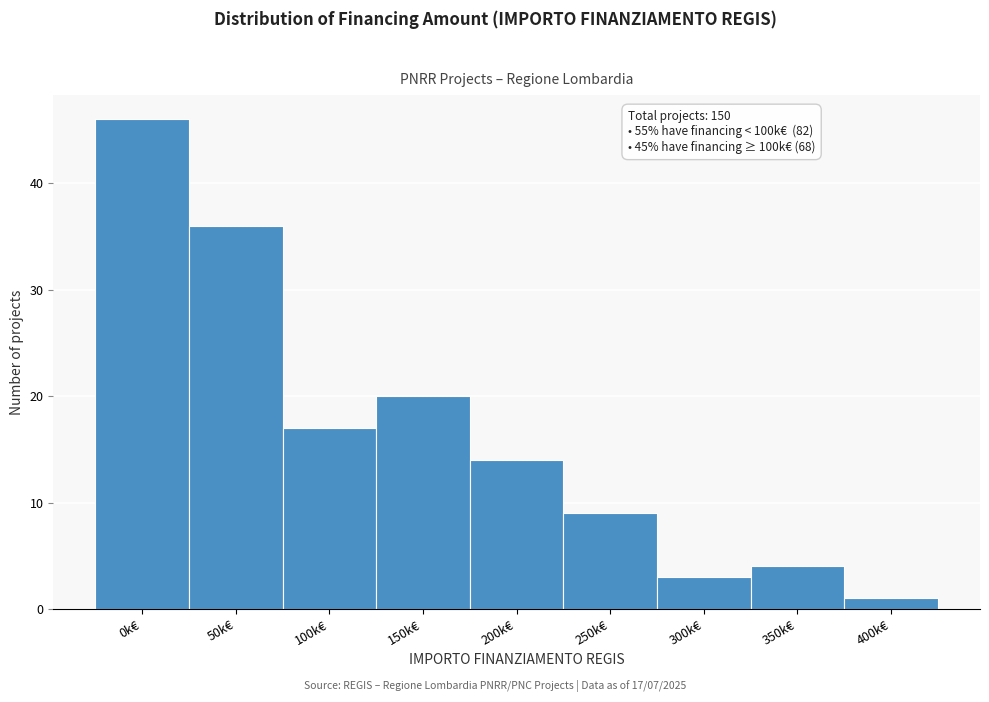

Reading left to right, list all the values displayed in this chart.

0k€=46	50k€=36	100k€=17	150k€=20	200k€=14	250k€=9	300k€=3	350k€=4	400k€=1